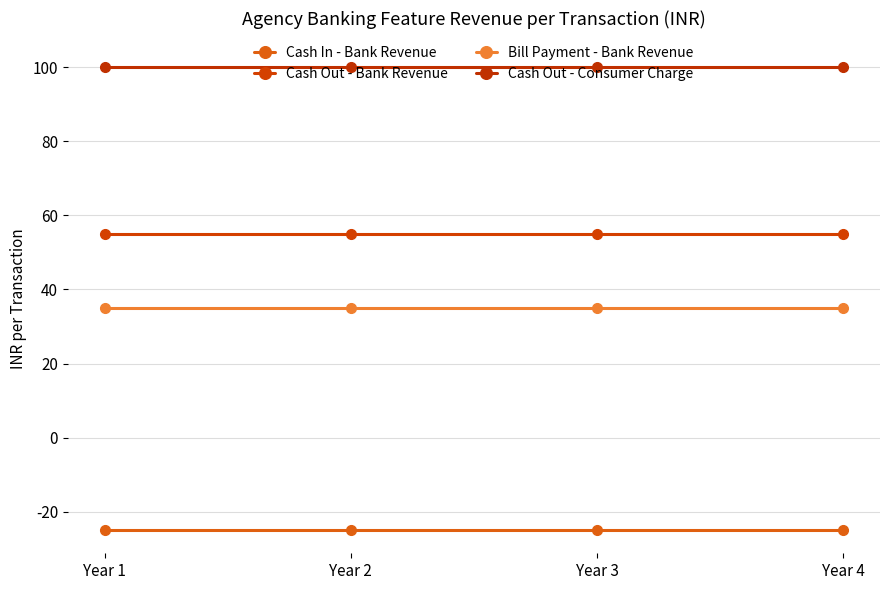

True or false: Cash Out - Bank Revenue and Bill Payment - Bank Revenue cross at least once.

False